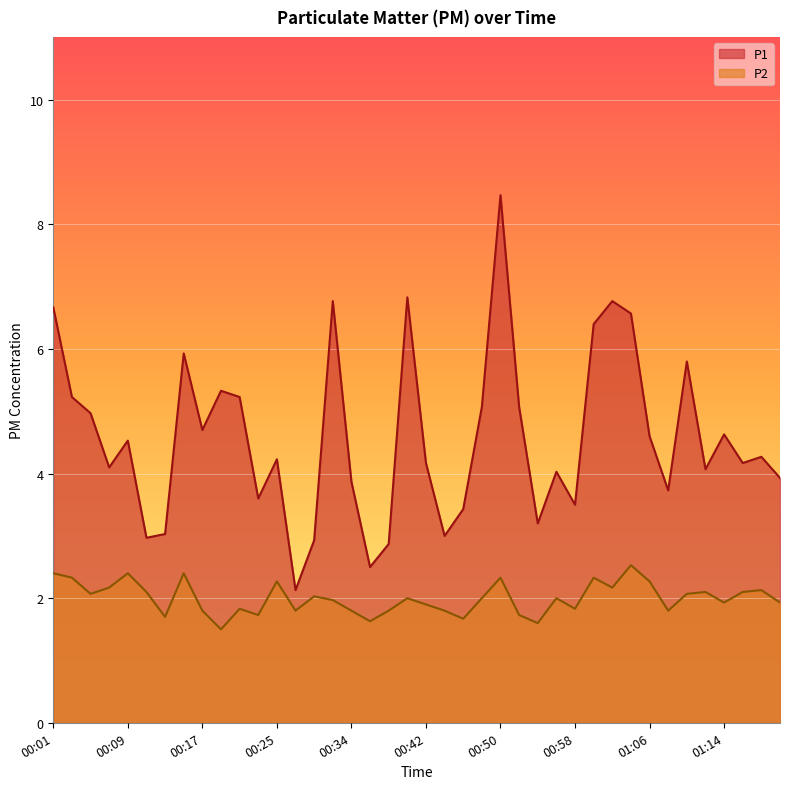

At which label does P2 first exceed 2?

00:01